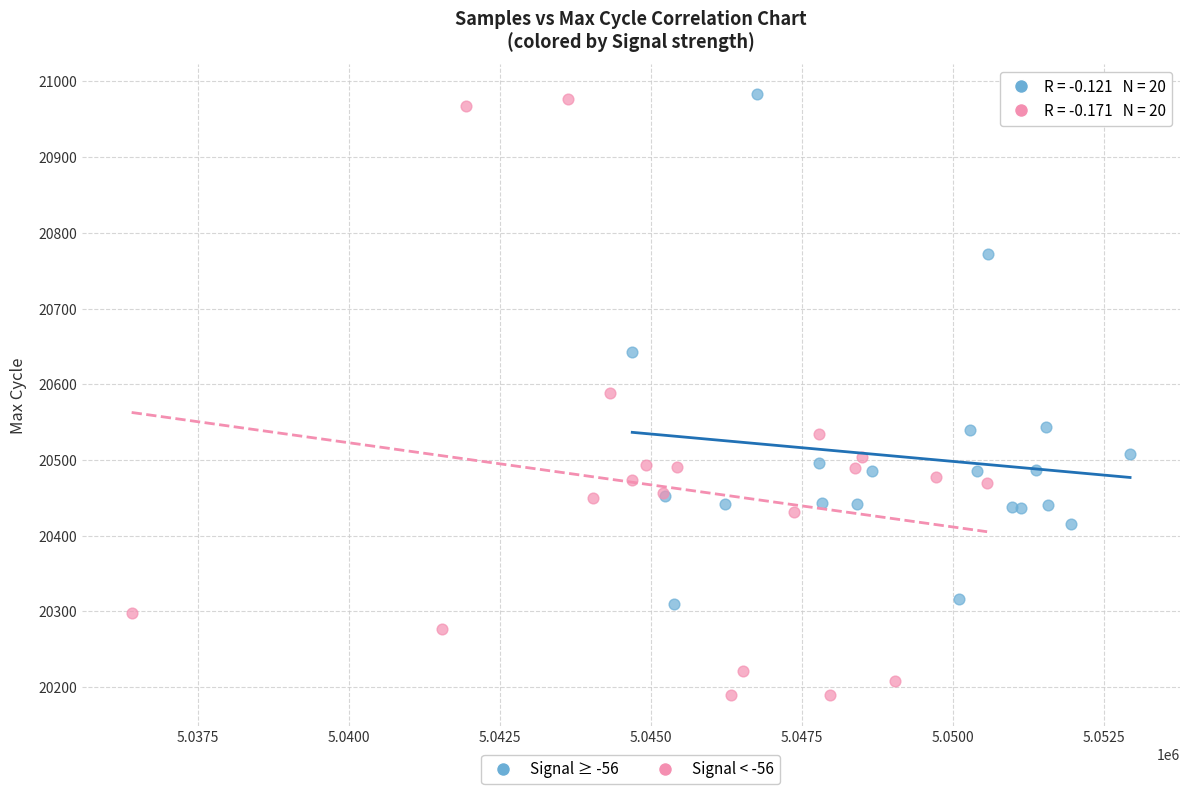

Which series has the largest Y range (max minus min)?

Signal < -56